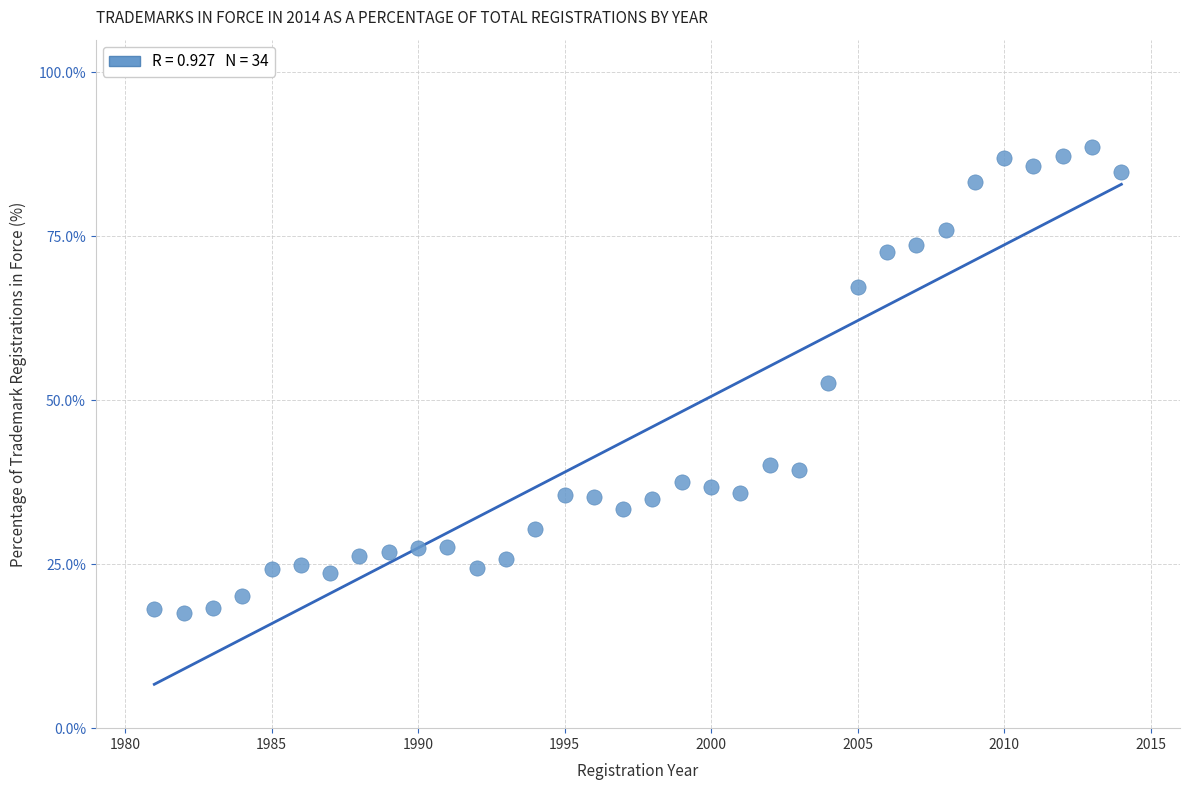

What is the range of X values (max minus min)?

33.0